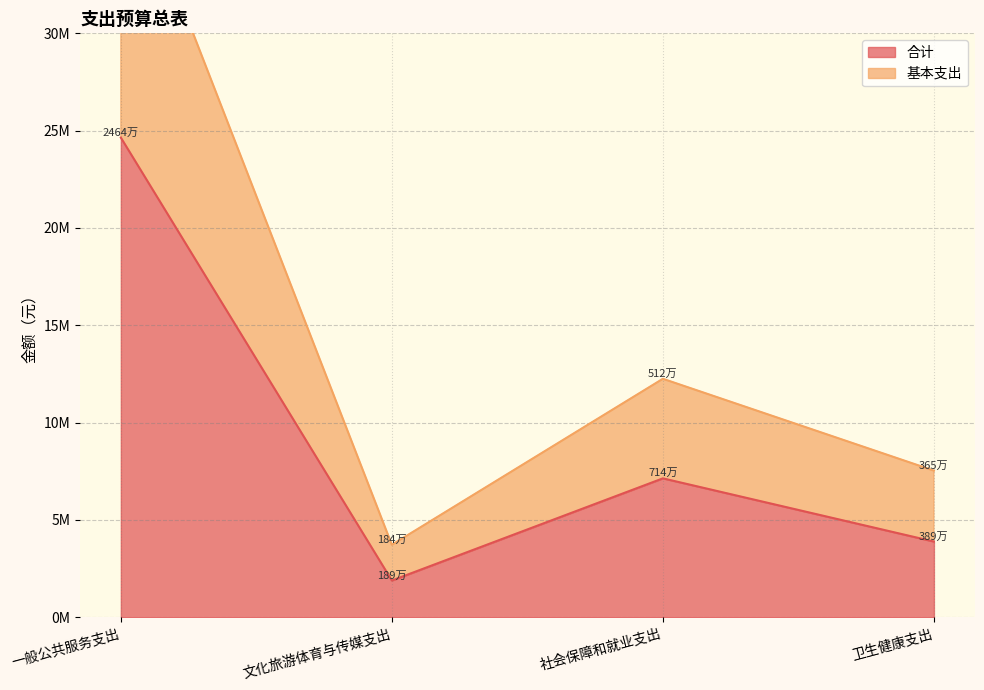

What is the difference between the 合计 values at 社会保障和就业支出 and 卫生健康支出?

3247393.5